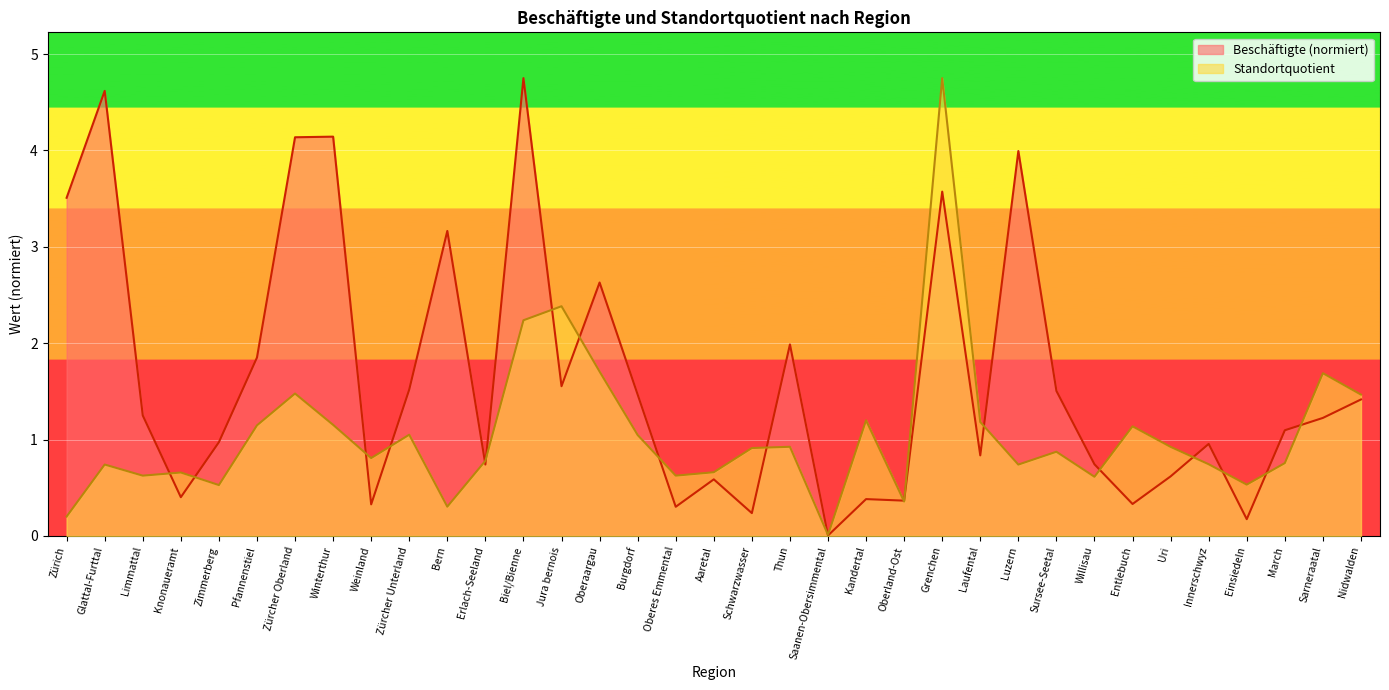

What is the difference between the highest and lowest values at March?

0.3